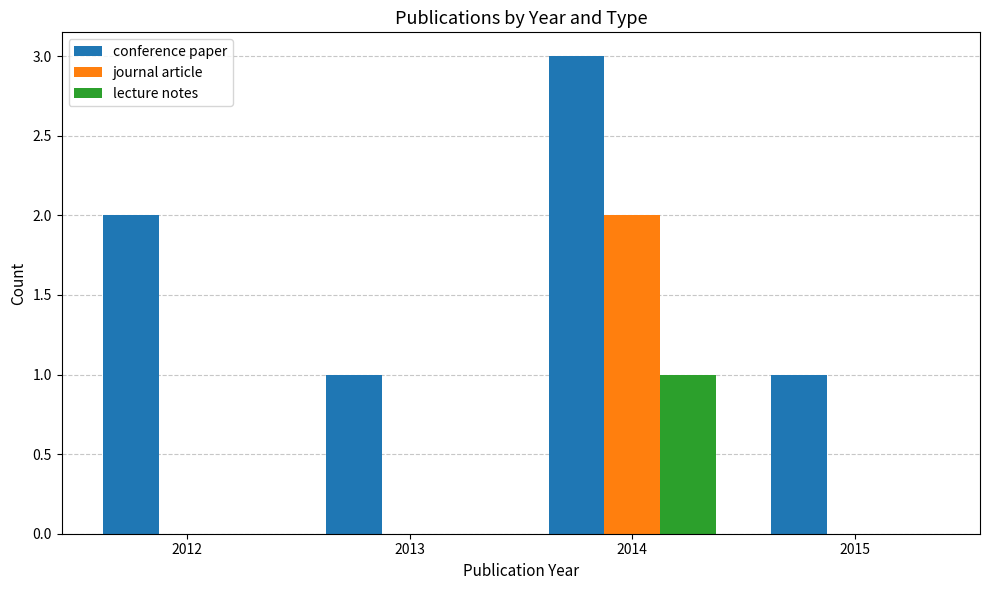

Are the bars grouped side by side (vs. stacked)?

Yes